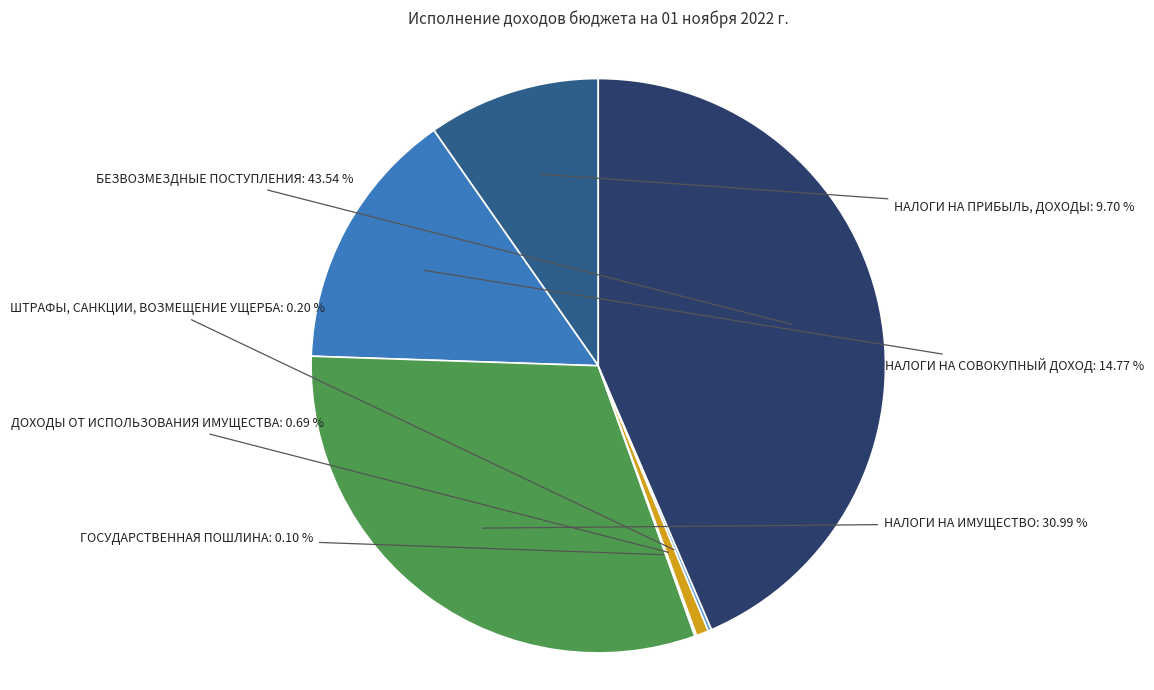

Which has a higher value, ДОХОДЫ ОТ ИСПОЛЬЗОВАНИЯ ИМУЩЕСТВА or НАЛОГИ НА ПРИБЫЛЬ, ДОХОДЫ?

НАЛОГИ НА ПРИБЫЛЬ, ДОХОДЫ